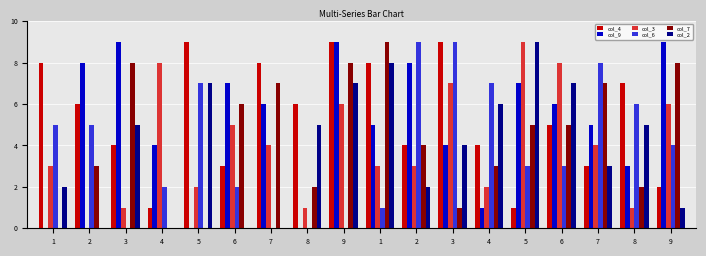

What is the label of the 2nd bar from the left?

2